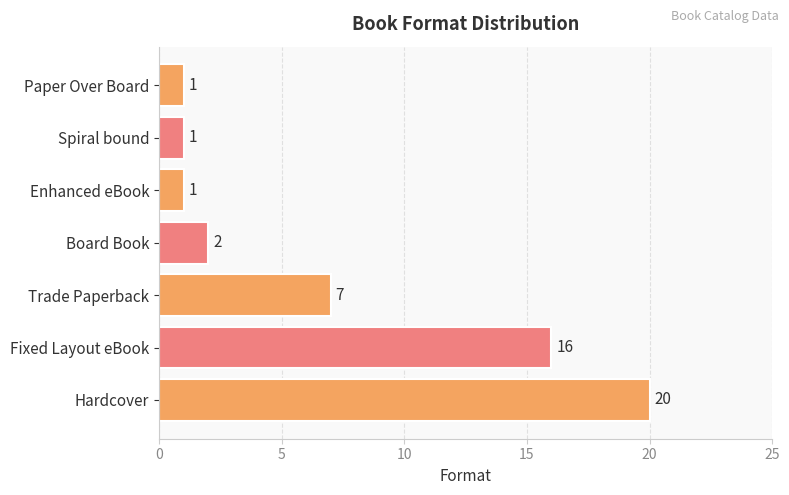

What is the average value?

7